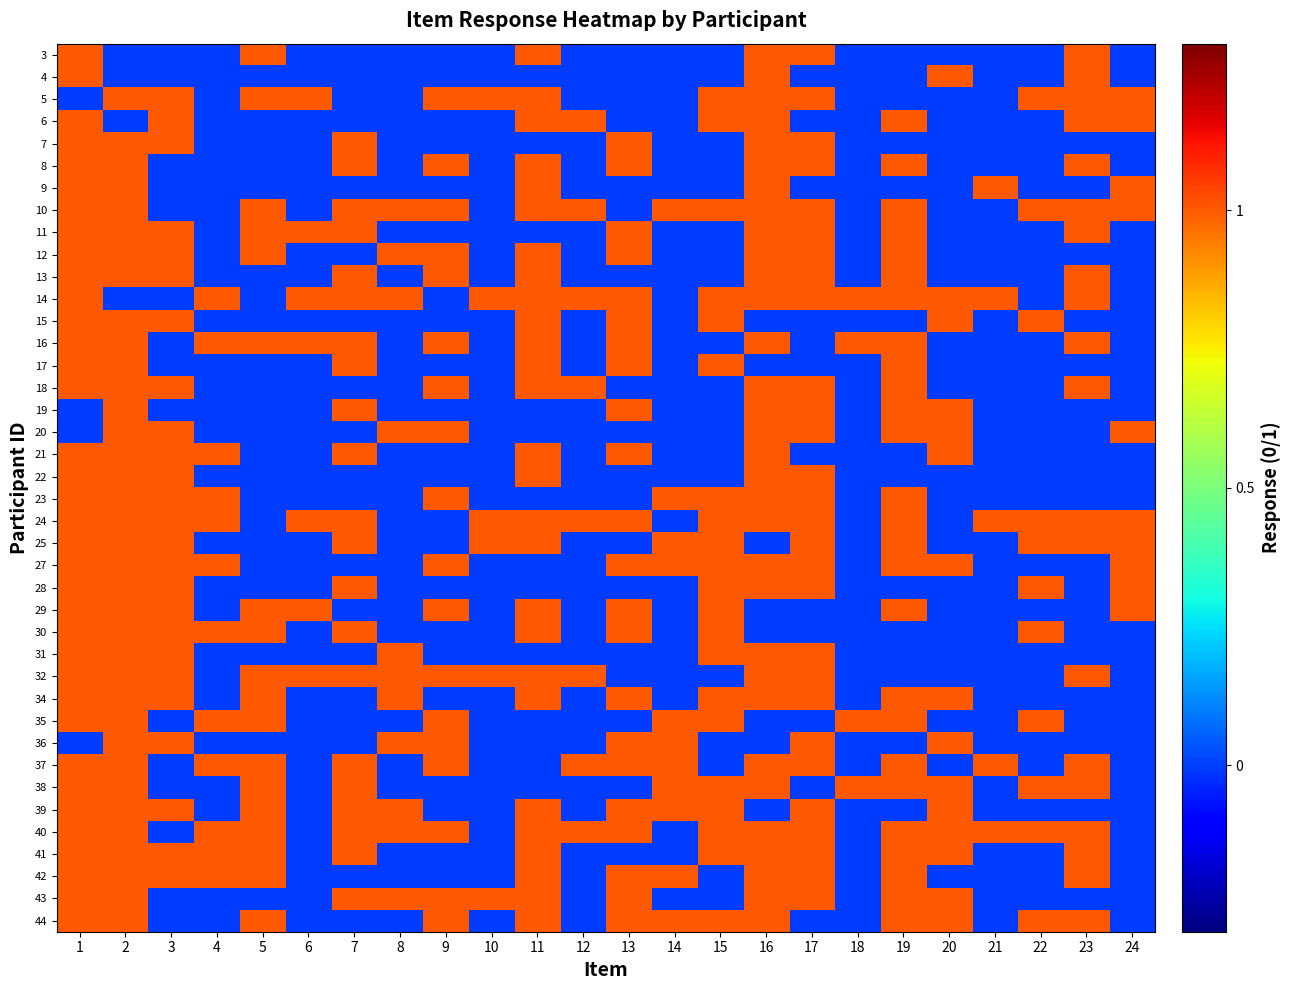

Reading left to right, extract all data points from this chart.

3: 1=1	2=0	3=0	4=0	5=1	6=0	7=0	8=0	9=0	10=0	11=1	12=0	13=0	14=0	15=0	16=1	17=1	18=0	19=0	20=0	21=0	22=0	23=1	24=0
4: 1=1	2=0	3=0	4=0	5=0	6=0	7=0	8=0	9=0	10=0	11=0	12=0	13=0	14=0	15=0	16=1	17=0	18=0	19=0	20=1	21=0	22=0	23=1	24=0
5: 1=0	2=1	3=1	4=0	5=1	6=1	7=0	8=0	9=1	10=1	11=1	12=0	13=0	14=0	15=1	16=1	17=1	18=0	19=0	20=0	21=0	22=1	23=1	24=1
6: 1=1	2=0	3=1	4=0	5=0	6=0	7=0	8=0	9=0	10=0	11=1	12=1	13=0	14=0	15=1	16=1	17=0	18=0	19=1	20=0	21=0	22=0	23=1	24=1
7: 1=1	2=1	3=1	4=0	5=0	6=0	7=1	8=0	9=0	10=0	11=0	12=0	13=1	14=0	15=0	16=1	17=1	18=0	19=0	20=0	21=0	22=0	23=0	24=0
8: 1=1	2=1	3=0	4=0	5=0	6=0	7=1	8=0	9=1	10=0	11=1	12=0	13=1	14=0	15=0	16=1	17=1	18=0	19=1	20=0	21=0	22=0	23=1	24=0
9: 1=1	2=1	3=0	4=0	5=0	6=0	7=0	8=0	9=0	10=0	11=1	12=0	13=0	14=0	15=0	16=1	17=0	18=0	19=0	20=0	21=1	22=0	23=0	24=1
10: 1=1	2=1	3=0	4=0	5=1	6=0	7=1	8=1	9=1	10=0	11=1	12=1	13=0	14=1	15=1	16=1	17=1	18=0	19=1	20=0	21=0	22=1	23=1	24=1
11: 1=1	2=1	3=1	4=0	5=1	6=1	7=1	8=0	9=0	10=0	11=0	12=0	13=1	14=0	15=0	16=1	17=1	18=0	19=1	20=0	21=0	22=0	23=1	24=0
12: 1=1	2=1	3=1	4=0	5=1	6=0	7=0	8=1	9=1	10=0	11=1	12=0	13=1	14=0	15=0	16=1	17=1	18=0	19=1	20=0	21=0	22=0	23=0	24=0
13: 1=1	2=1	3=1	4=0	5=0	6=0	7=1	8=0	9=1	10=0	11=1	12=0	13=0	14=0	15=0	16=1	17=1	18=0	19=1	20=0	21=0	22=0	23=1	24=0
14: 1=1	2=0	3=0	4=1	5=0	6=1	7=1	8=1	9=0	10=1	11=1	12=1	13=1	14=0	15=1	16=1	17=1	18=1	19=1	20=1	21=1	22=0	23=1	24=0
15: 1=1	2=1	3=1	4=0	5=0	6=0	7=0	8=0	9=0	10=0	11=1	12=0	13=1	14=0	15=1	16=0	17=0	18=0	19=0	20=1	21=0	22=1	23=0	24=0
16: 1=1	2=1	3=0	4=1	5=1	6=1	7=1	8=0	9=1	10=0	11=1	12=0	13=1	14=0	15=0	16=1	17=0	18=1	19=1	20=0	21=0	22=0	23=1	24=0
17: 1=1	2=1	3=0	4=0	5=0	6=0	7=1	8=0	9=0	10=0	11=1	12=0	13=1	14=0	15=1	16=0	17=0	18=0	19=1	20=0	21=0	22=0	23=0	24=0
18: 1=1	2=1	3=1	4=0	5=0	6=0	7=0	8=0	9=1	10=0	11=1	12=1	13=0	14=0	15=0	16=1	17=1	18=0	19=1	20=0	21=0	22=0	23=1	24=0
19: 1=0	2=1	3=0	4=0	5=0	6=0	7=1	8=0	9=0	10=0	11=0	12=0	13=1	14=0	15=0	16=1	17=1	18=0	19=1	20=1	21=0	22=0	23=0	24=0
20: 1=0	2=1	3=1	4=0	5=0	6=0	7=0	8=1	9=1	10=0	11=0	12=0	13=0	14=0	15=0	16=1	17=1	18=0	19=1	20=1	21=0	22=0	23=0	24=1
21: 1=1	2=1	3=1	4=1	5=0	6=0	7=1	8=0	9=0	10=0	11=1	12=0	13=1	14=0	15=0	16=1	17=0	18=0	19=0	20=1	21=0	22=0	23=0	24=0
22: 1=1	2=1	3=1	4=0	5=0	6=0	7=0	8=0	9=0	10=0	11=1	12=0	13=0	14=0	15=0	16=1	17=1	18=0	19=0	20=0	21=0	22=0	23=0	24=0
23: 1=1	2=1	3=1	4=1	5=0	6=0	7=0	8=0	9=1	10=0	11=0	12=0	13=0	14=1	15=1	16=1	17=1	18=0	19=1	20=0	21=0	22=0	23=0	24=0
24: 1=1	2=1	3=1	4=1	5=0	6=1	7=1	8=0	9=0	10=1	11=1	12=1	13=1	14=0	15=1	16=1	17=1	18=0	19=1	20=0	21=1	22=1	23=1	24=1
25: 1=1	2=1	3=1	4=0	5=0	6=0	7=1	8=0	9=0	10=1	11=1	12=0	13=0	14=1	15=1	16=0	17=1	18=0	19=1	20=0	21=0	22=1	23=1	24=1
27: 1=1	2=1	3=1	4=1	5=0	6=0	7=0	8=0	9=1	10=0	11=0	12=0	13=1	14=1	15=1	16=1	17=1	18=0	19=1	20=1	21=0	22=0	23=0	24=1
28: 1=1	2=1	3=1	4=0	5=0	6=0	7=1	8=0	9=0	10=0	11=0	12=0	13=0	14=0	15=1	16=1	17=1	18=0	19=0	20=0	21=0	22=1	23=0	24=1
29: 1=1	2=1	3=1	4=0	5=1	6=1	7=0	8=0	9=1	10=0	11=1	12=0	13=1	14=0	15=1	16=0	17=0	18=0	19=1	20=0	21=0	22=0	23=0	24=1
30: 1=1	2=1	3=1	4=1	5=1	6=0	7=1	8=0	9=0	10=0	11=1	12=0	13=1	14=0	15=1	16=0	17=0	18=0	19=0	20=0	21=0	22=1	23=0	24=0
31: 1=1	2=1	3=1	4=0	5=0	6=0	7=0	8=1	9=0	10=0	11=0	12=0	13=0	14=0	15=1	16=1	17=1	18=0	19=0	20=0	21=0	22=0	23=0	24=0
32: 1=1	2=1	3=1	4=0	5=1	6=1	7=1	8=1	9=1	10=1	11=1	12=1	13=0	14=0	15=0	16=1	17=1	18=0	19=0	20=0	21=0	22=0	23=1	24=0
34: 1=1	2=1	3=1	4=0	5=1	6=0	7=0	8=1	9=0	10=0	11=1	12=0	13=1	14=0	15=1	16=1	17=1	18=0	19=1	20=1	21=0	22=0	23=0	24=0
35: 1=1	2=1	3=0	4=1	5=1	6=0	7=0	8=0	9=1	10=0	11=0	12=0	13=0	14=1	15=1	16=0	17=0	18=1	19=1	20=0	21=0	22=1	23=0	24=0
36: 1=0	2=1	3=1	4=0	5=0	6=0	7=0	8=1	9=1	10=0	11=0	12=0	13=1	14=1	15=0	16=0	17=1	18=0	19=0	20=1	21=0	22=0	23=0	24=0
37: 1=1	2=1	3=0	4=1	5=1	6=0	7=1	8=0	9=1	10=0	11=0	12=1	13=1	14=1	15=0	16=1	17=1	18=0	19=1	20=0	21=1	22=0	23=1	24=0
38: 1=1	2=1	3=0	4=0	5=1	6=0	7=1	8=0	9=0	10=0	11=0	12=0	13=0	14=1	15=1	16=1	17=0	18=1	19=1	20=1	21=0	22=1	23=1	24=0
39: 1=1	2=1	3=1	4=0	5=1	6=0	7=1	8=1	9=0	10=0	11=1	12=0	13=1	14=1	15=1	16=0	17=1	18=0	19=0	20=1	21=0	22=0	23=0	24=0
40: 1=1	2=1	3=0	4=1	5=1	6=0	7=1	8=1	9=1	10=0	11=1	12=1	13=1	14=0	15=1	16=1	17=1	18=0	19=1	20=1	21=1	22=1	23=1	24=0
41: 1=1	2=1	3=1	4=1	5=1	6=0	7=1	8=0	9=0	10=0	11=1	12=0	13=0	14=0	15=1	16=1	17=1	18=0	19=1	20=1	21=0	22=0	23=1	24=0
42: 1=1	2=1	3=1	4=1	5=1	6=0	7=0	8=0	9=0	10=0	11=1	12=0	13=1	14=1	15=0	16=1	17=1	18=0	19=1	20=0	21=0	22=0	23=1	24=0
43: 1=1	2=1	3=0	4=0	5=0	6=0	7=1	8=1	9=1	10=1	11=1	12=0	13=1	14=0	15=0	16=1	17=1	18=0	19=1	20=1	21=0	22=0	23=0	24=0
44: 1=1	2=1	3=0	4=0	5=1	6=0	7=0	8=0	9=1	10=0	11=1	12=0	13=1	14=1	15=1	16=1	17=0	18=0	19=1	20=1	21=0	22=1	23=1	24=0